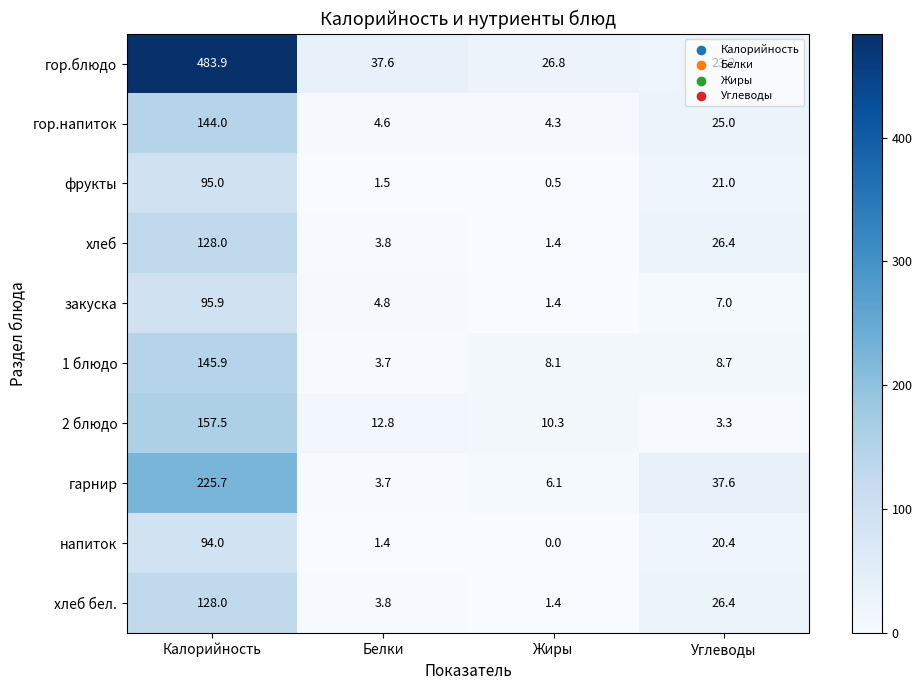

Rank the categories by гор.напиток value from highest to lowest.

Калорийность, Углеводы, Белки, Жиры